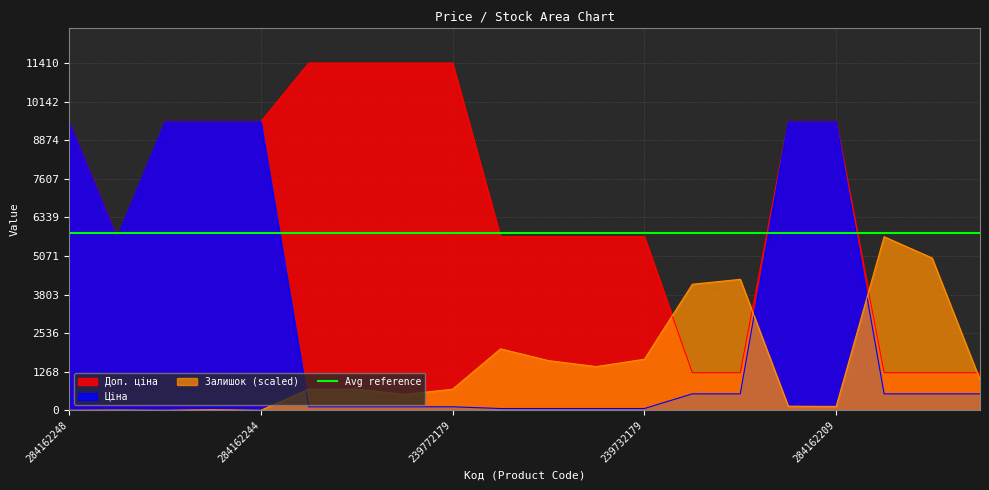

Rank the series by their maximum value, from lowest to highest.

Залишок, Ціна, Доп. ціна